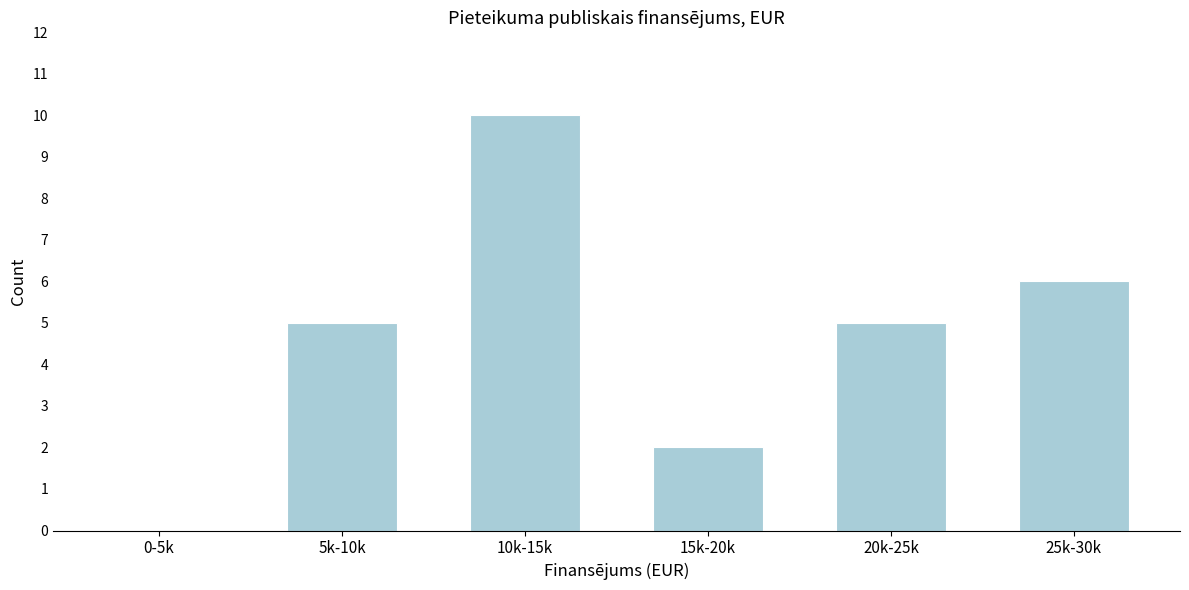

Reading left to right, extract all data points from this chart.

0-5k=0	5k-10k=5	10k-15k=10	15k-20k=2	20k-25k=5	25k-30k=6